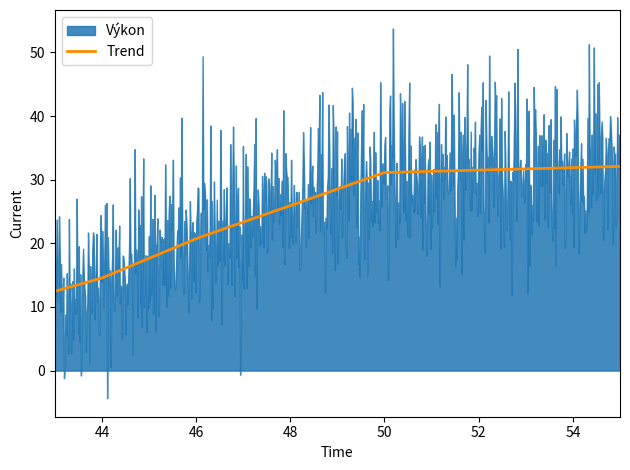

What is the value of the 2nd point from the left?

14.6